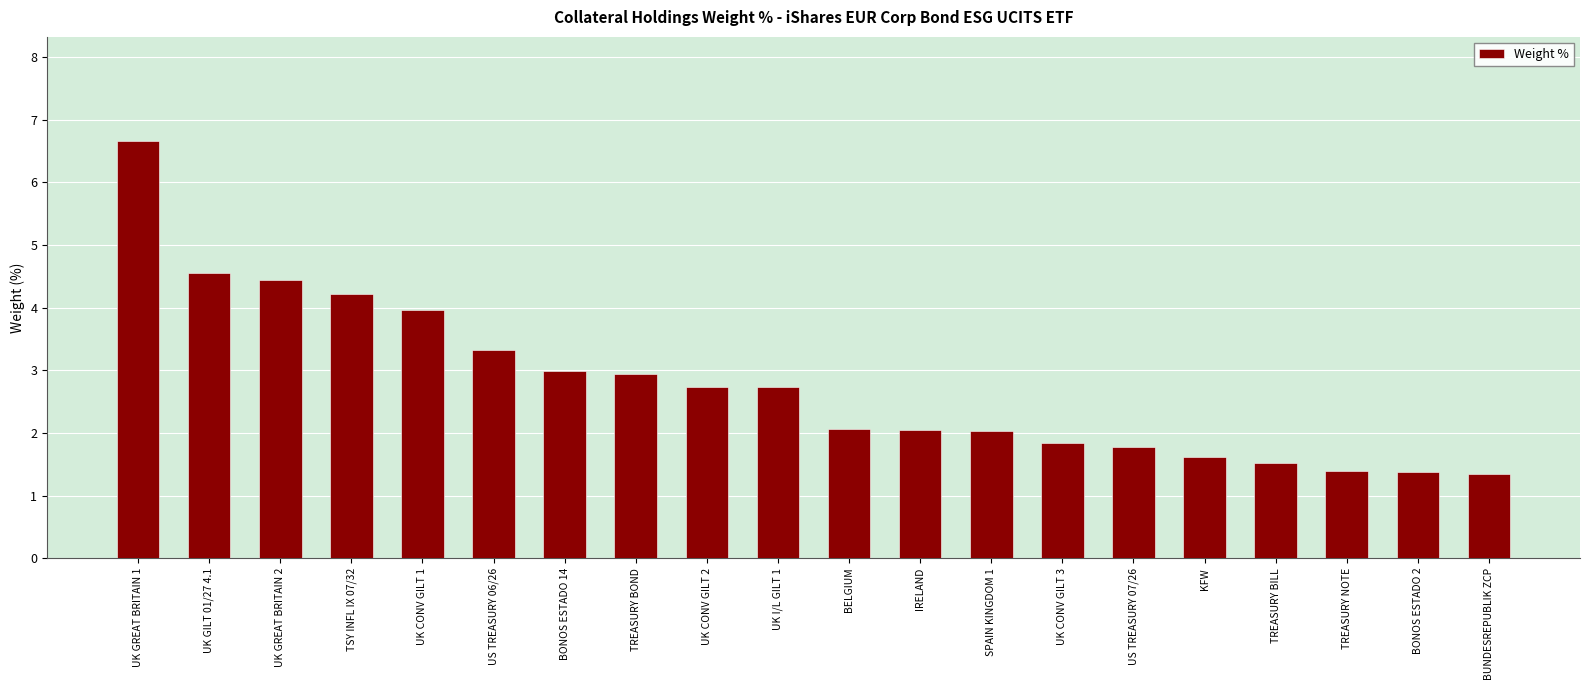

What is the difference between the values at BONOS ESTADO 14 and KFW?

1.4